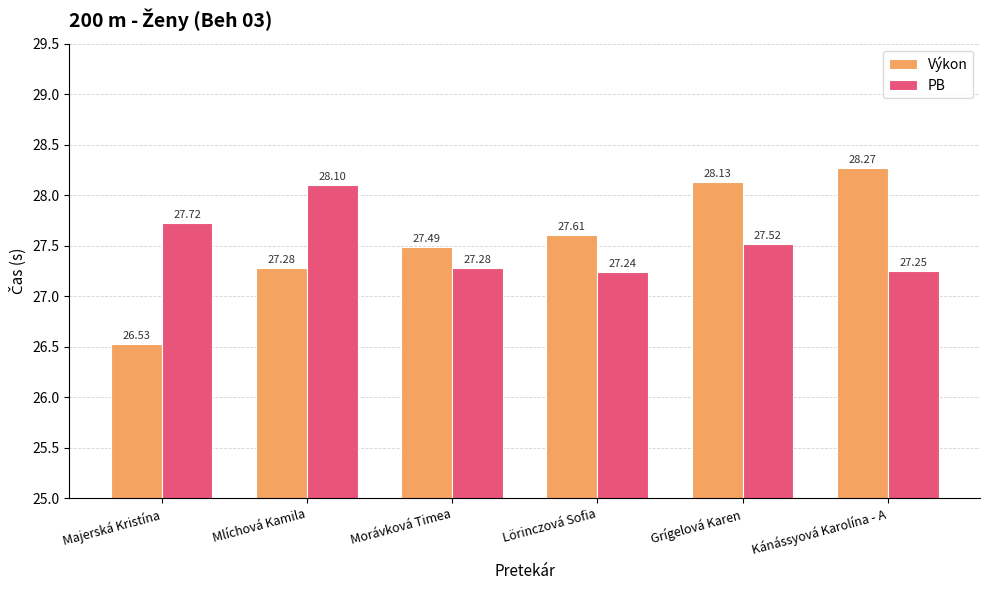

Which category has the lowest value across all series?

Majerská Kristína